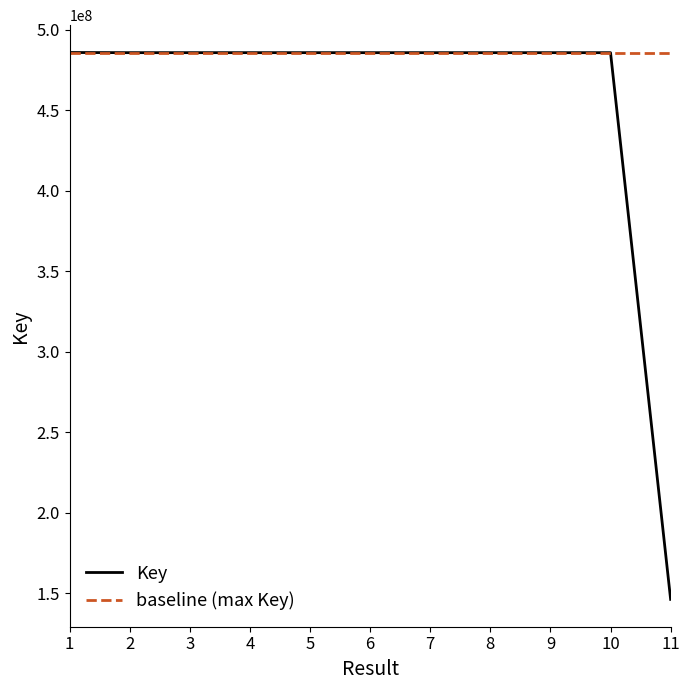

Rank the series by their average value, from lowest to highest.

Key, baseline (max Key)